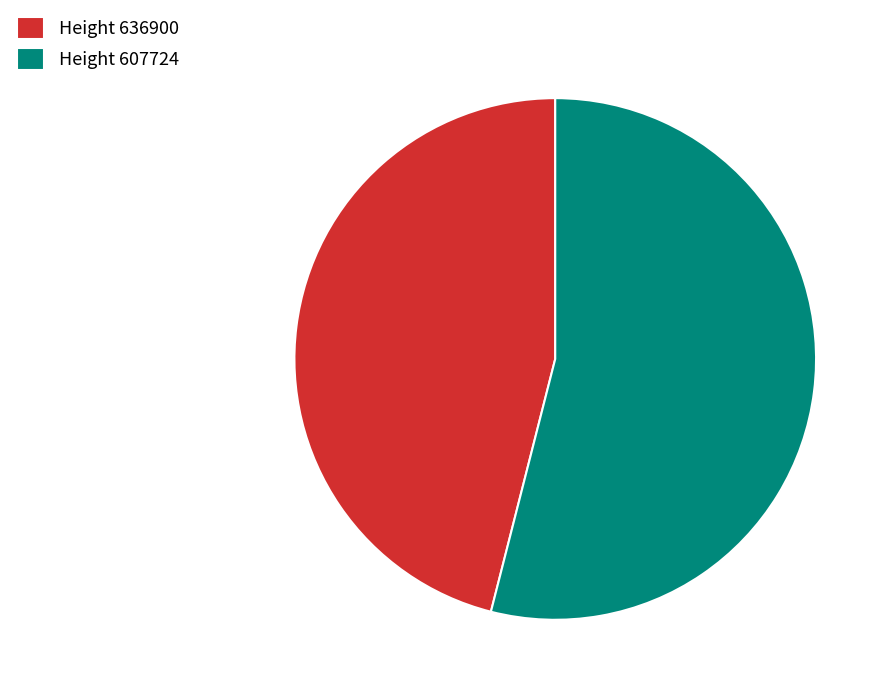

Do Height 636900 and Height 607724 together represent more than half of the pie?

Yes